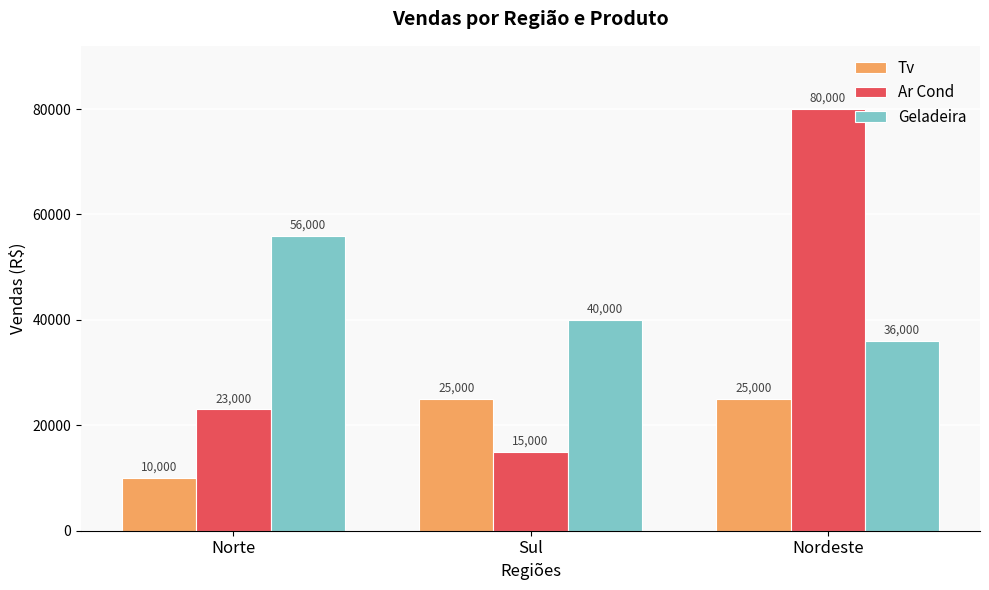

The value of Ar Cond at Nordeste is 80000. True or false?

True